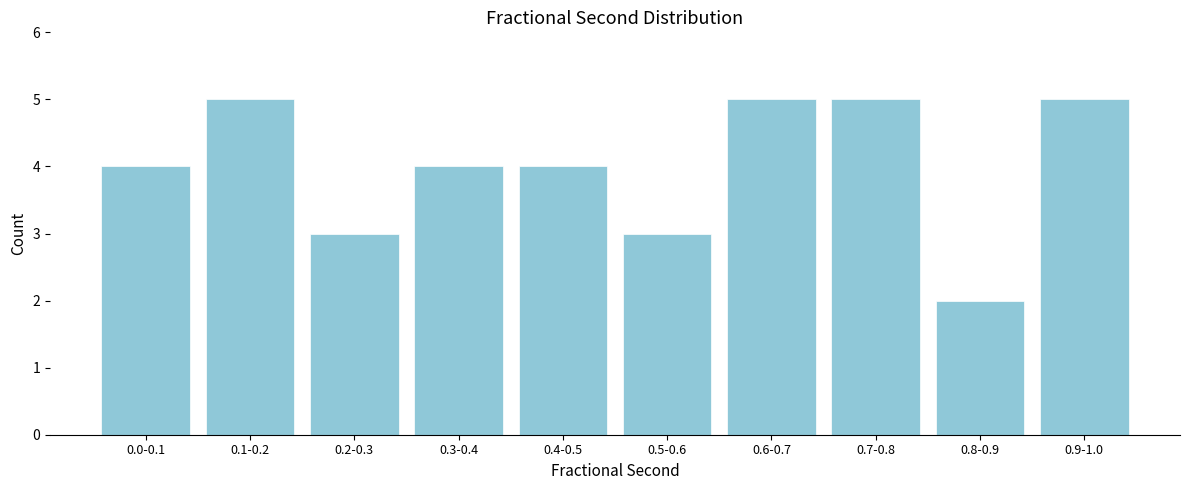

Reading left to right, transcribe all the data shown in this chart.

4	5	3	4	4	3	5	5	2	5